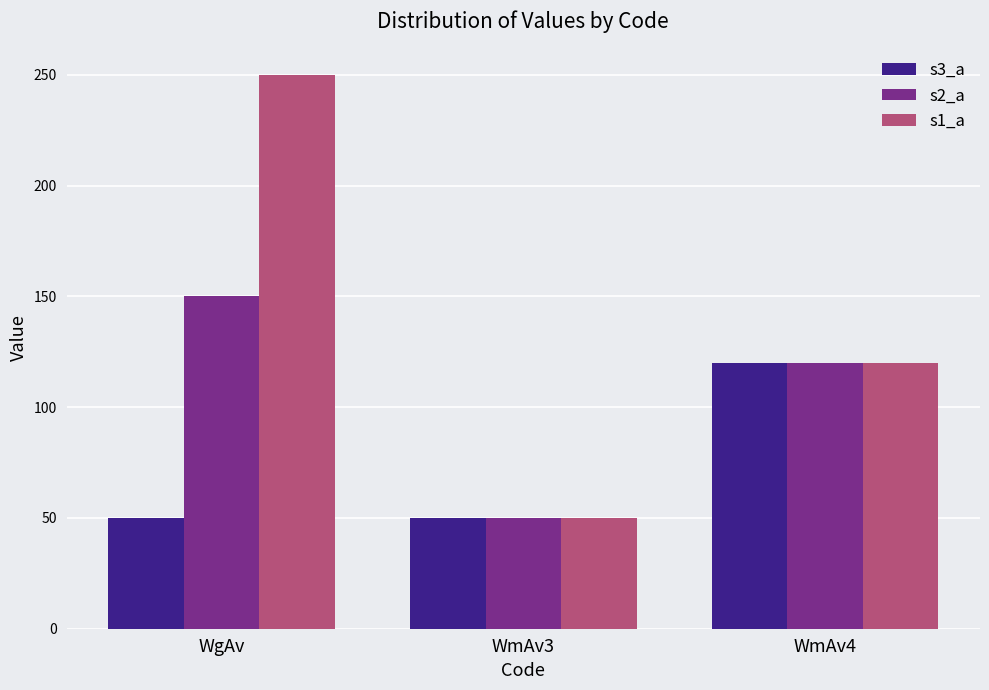

Rank the series by their average value, from lowest to highest.

s3_a, s2_a, s1_a